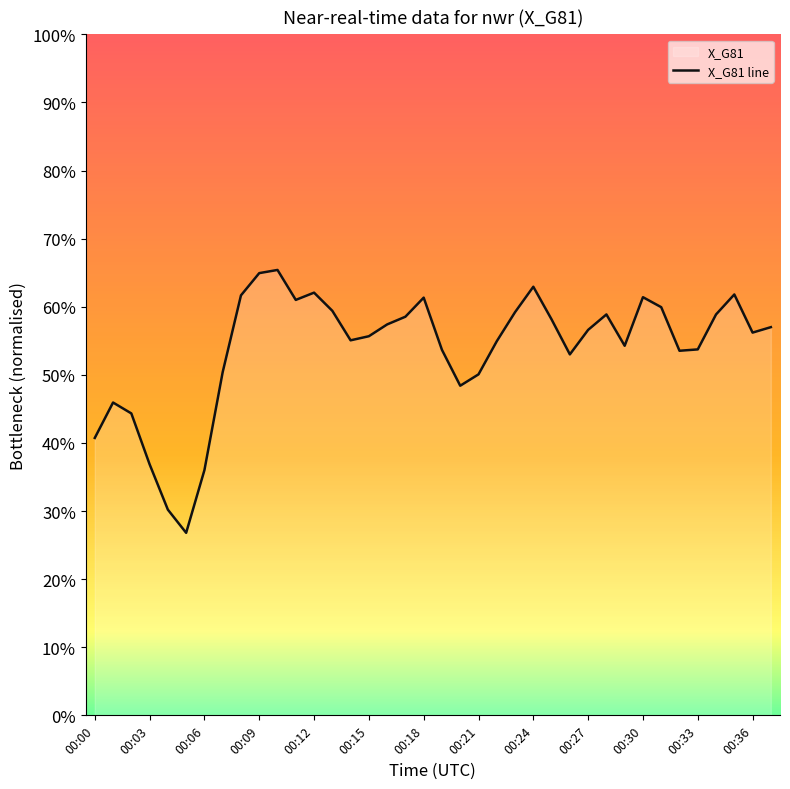

How many lines are shown in the chart?

1